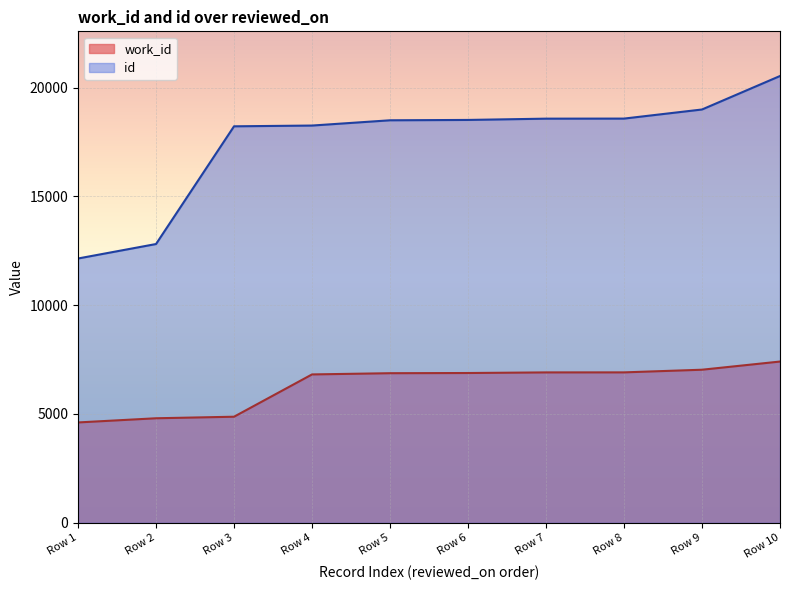

What is the sum of the work_id values at Row 3 and Row 9?

11906